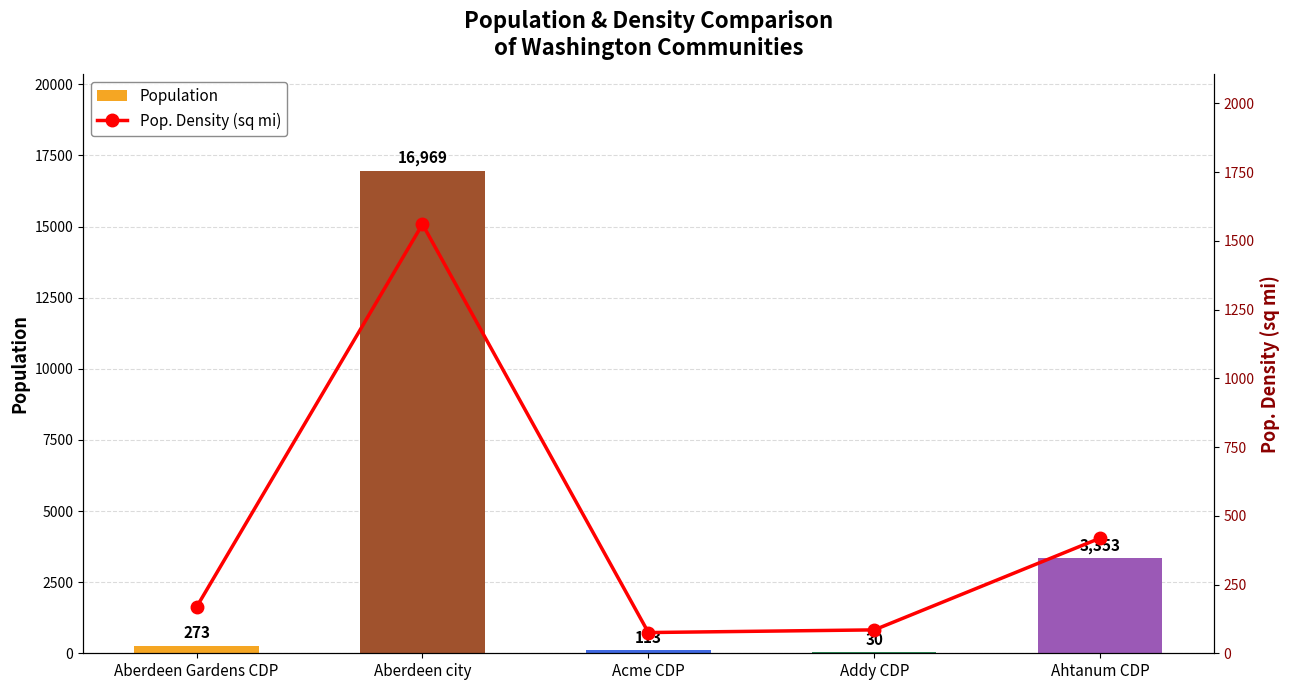

Rank the series at Aberdeen city from highest to lowest value.

Population, Pop. Density (sq mi)